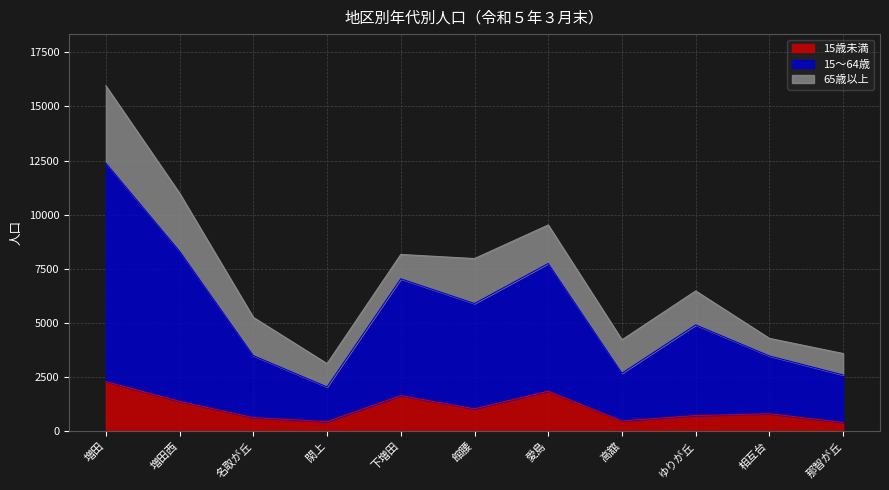

What is the sum of all 15歳未満 values?

11628